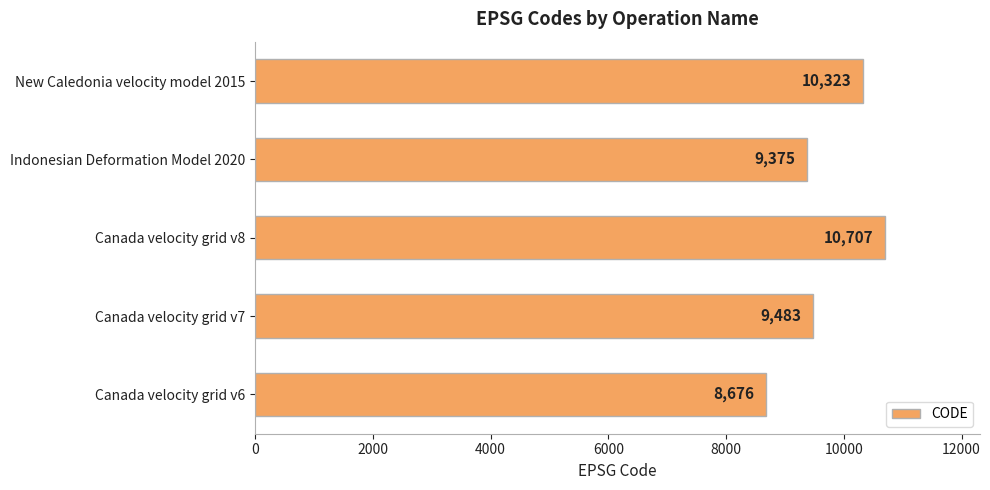

What is the difference between the maximum and minimum values?

2031